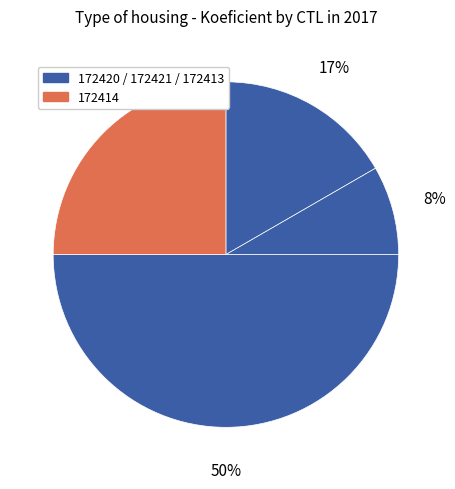

How many slices are in this pie chart?

4